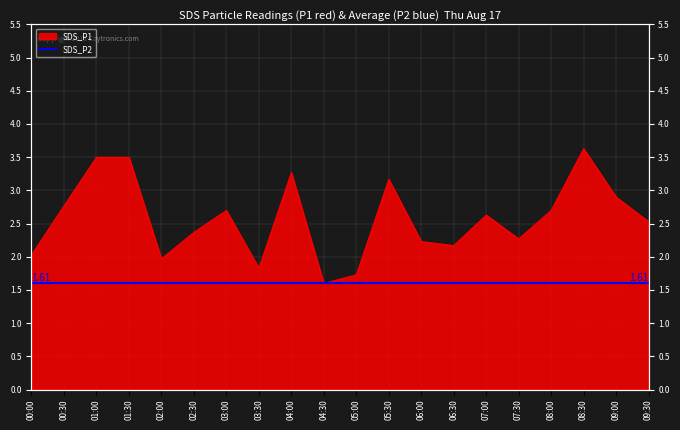

Which has a higher value, 04:30 or 09:00?

09:00